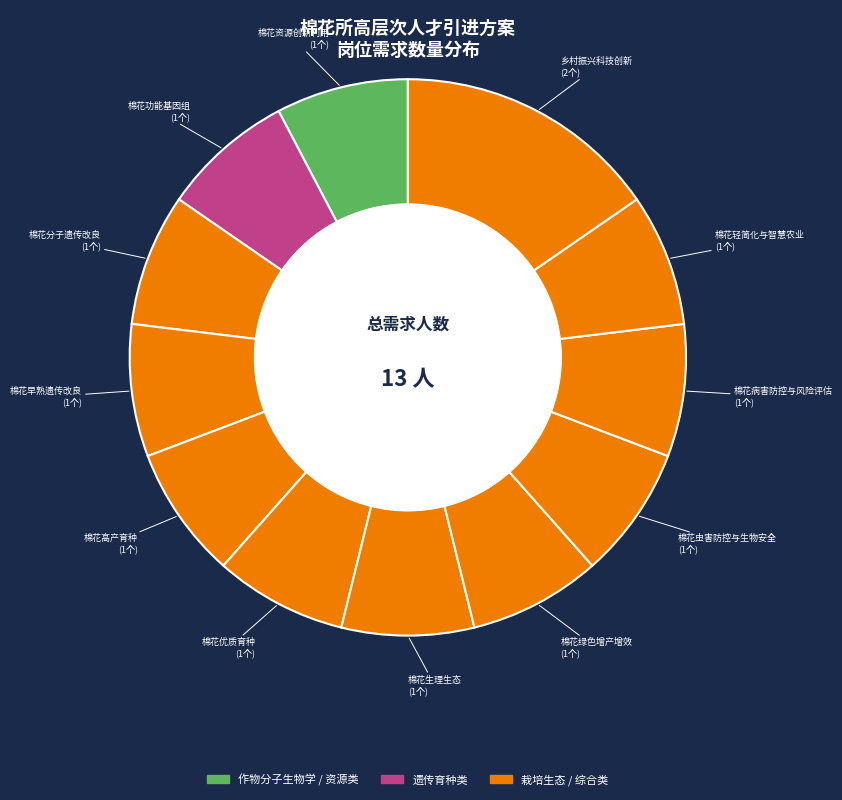

Is there a majority slice in this chart?

No